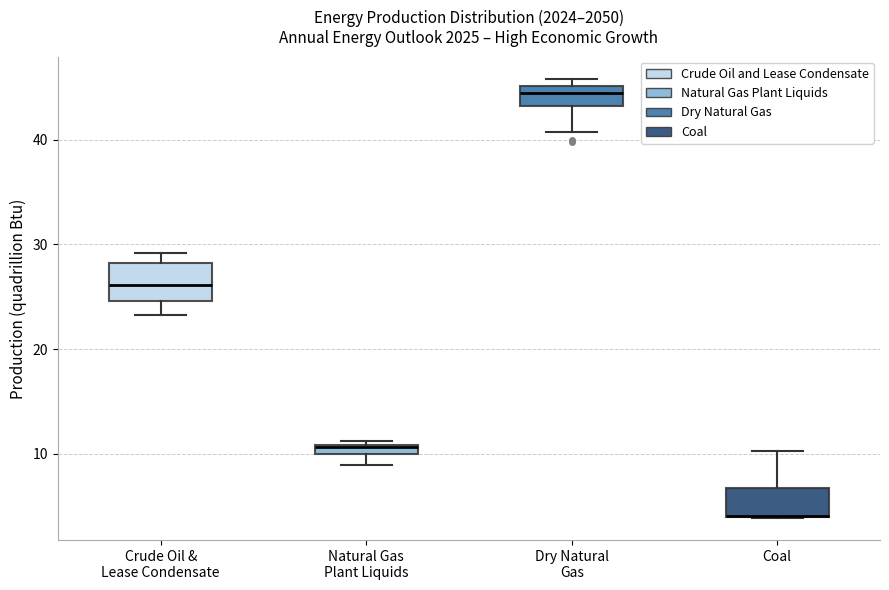

Where is the upper edge of the box for Coal on the y-axis? The values are not printed on the chart, so give them approximately, as read against the axis.

7